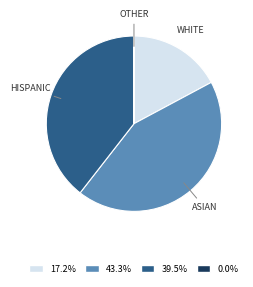

Approximately how many times larger is the value at 43.3% compared to 17.2%?

2.5